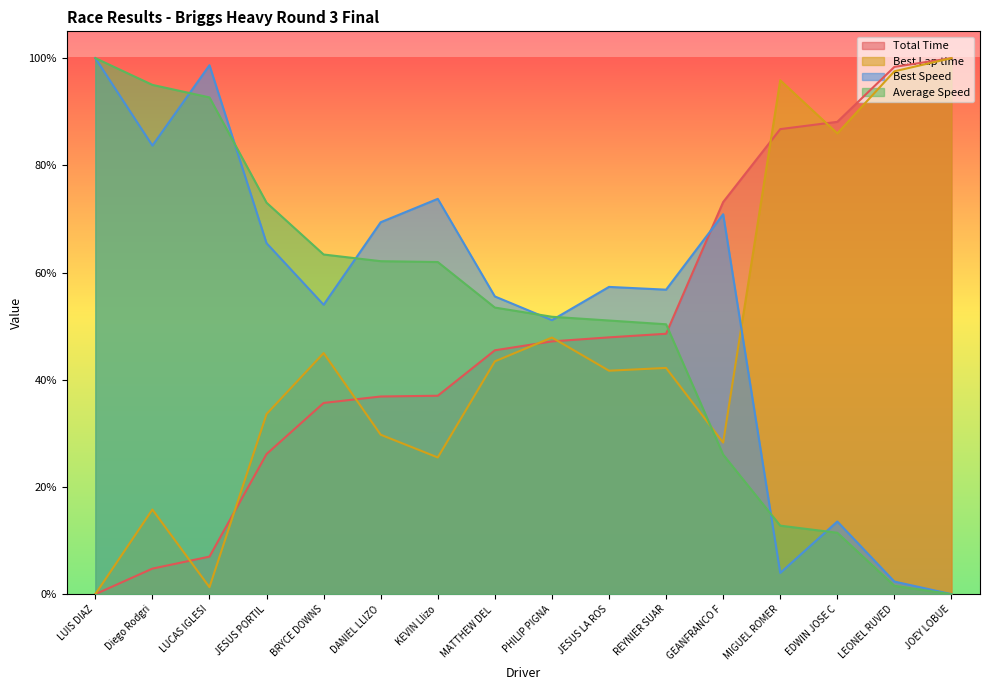

Where is Best Speed nearest to the value 0?

JOEY LOBUE